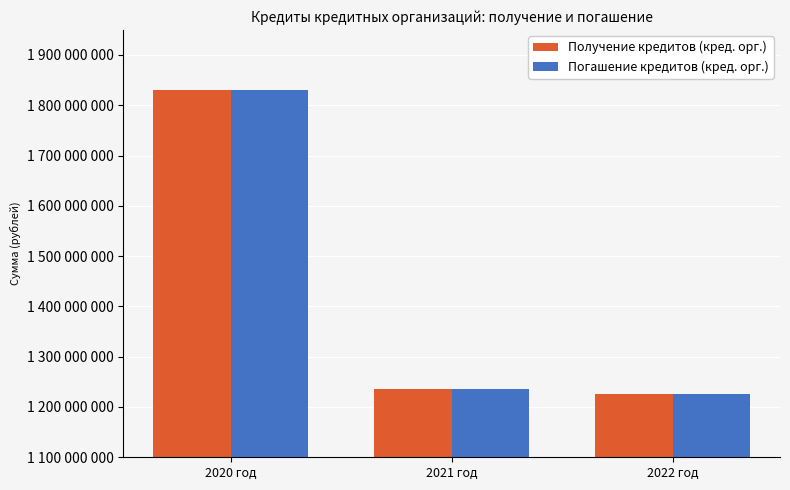

What is the total value across all series at 2022 год?

2450315668